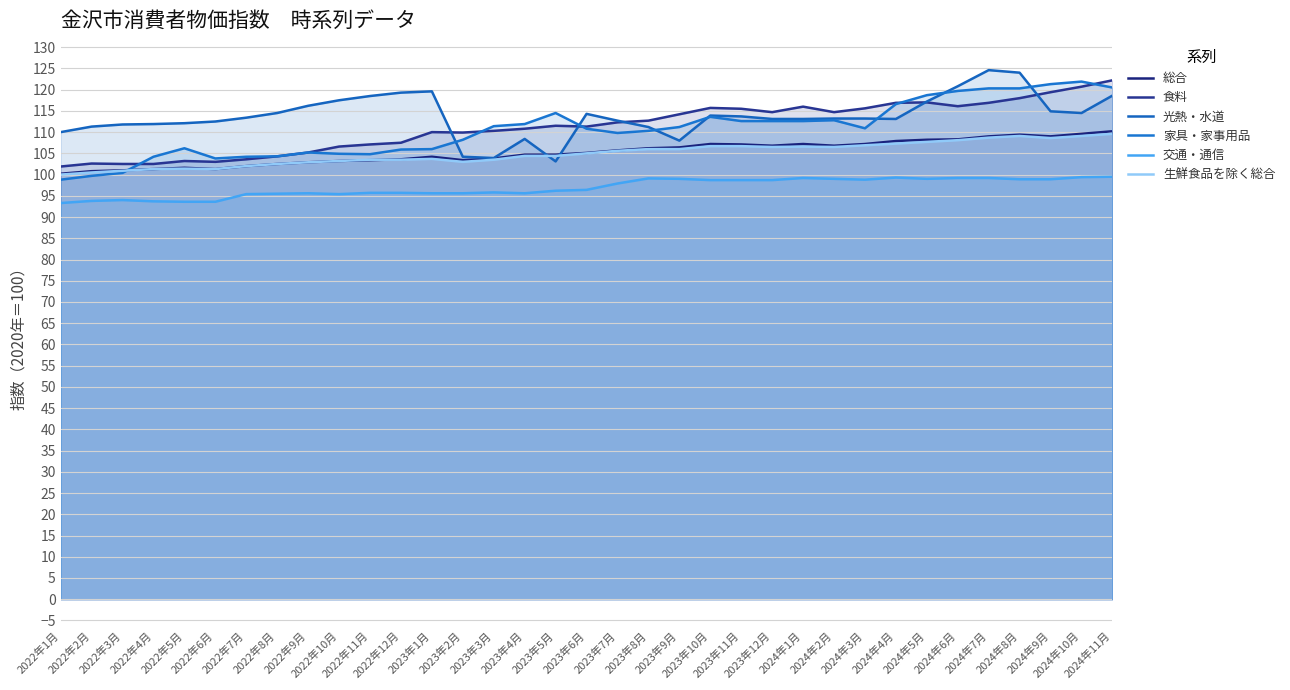

The 交通・通信 series shows 95.4 at 2022年7月. True or false?

True